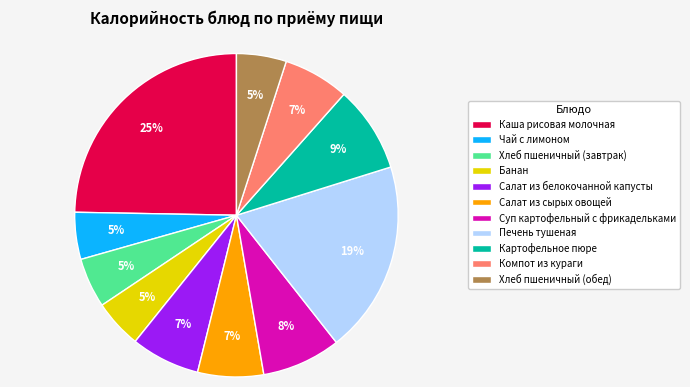

The Компот из кураги slice represents 7% of the pie. True or false?

True